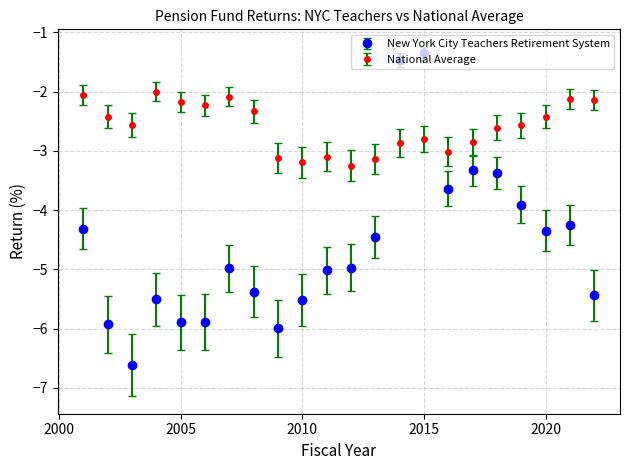

What are all the series names shown in the legend?

New York City Teachers Retirement System, National Average